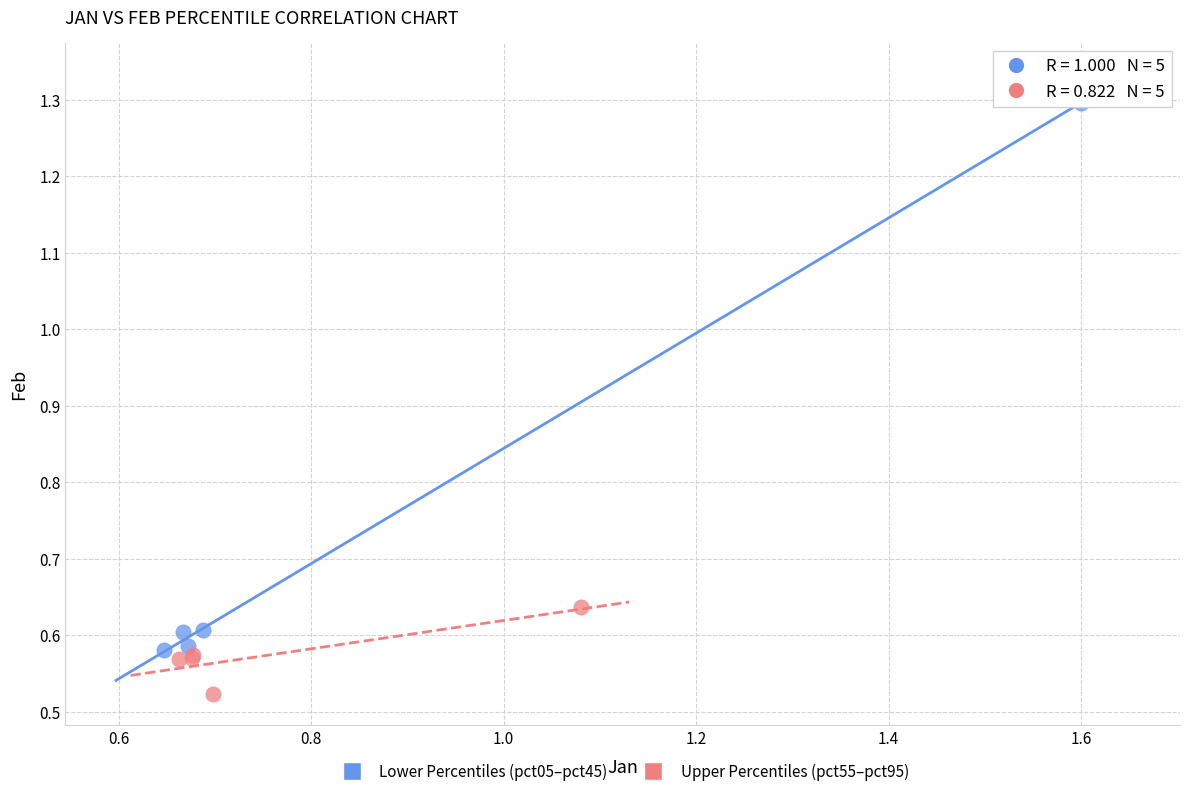

Which series reaches the minimum Y coordinate?

Upper Percentiles (pct55–pct95)